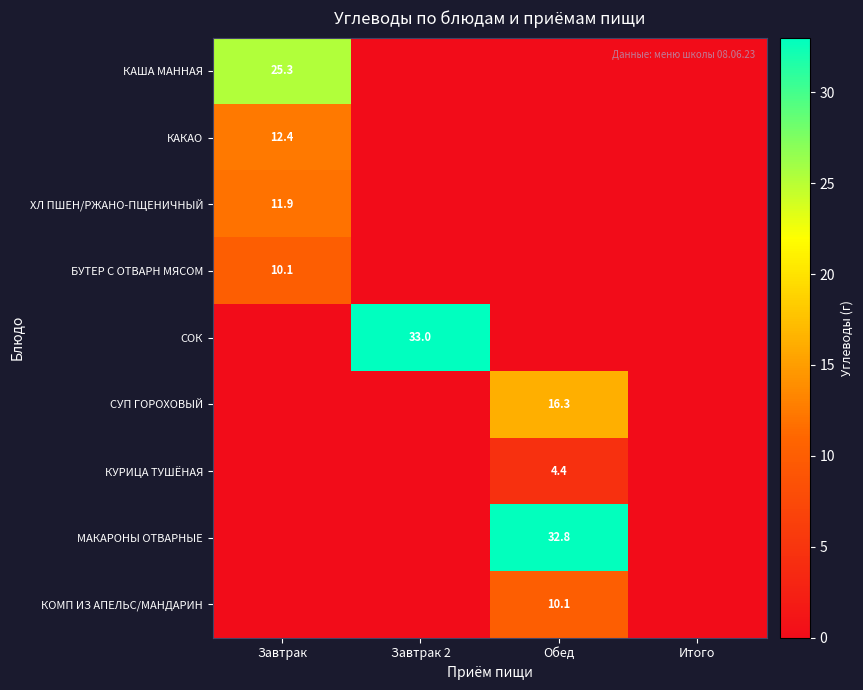

At which category does the chart reach its minimum across all series?

Завтрак 2